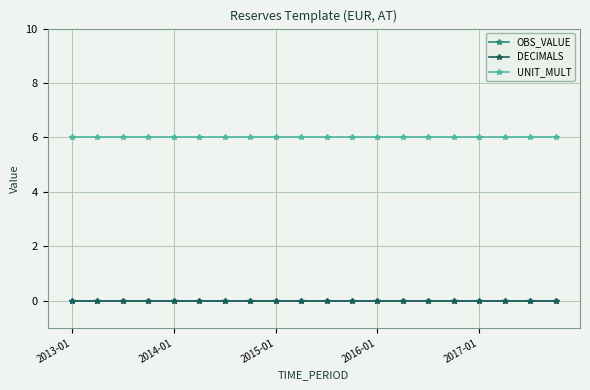

What is the maximum value shown in the chart?

6